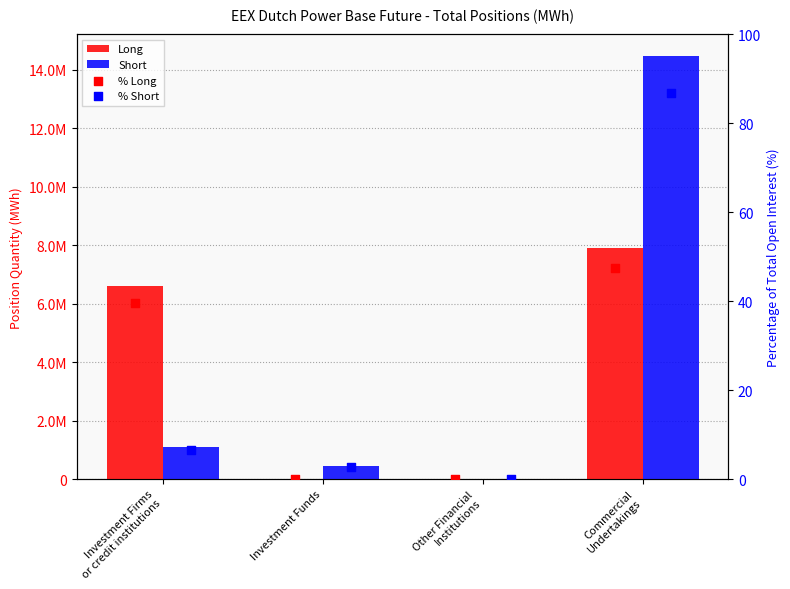

Which series has the largest total across all categories?

Short